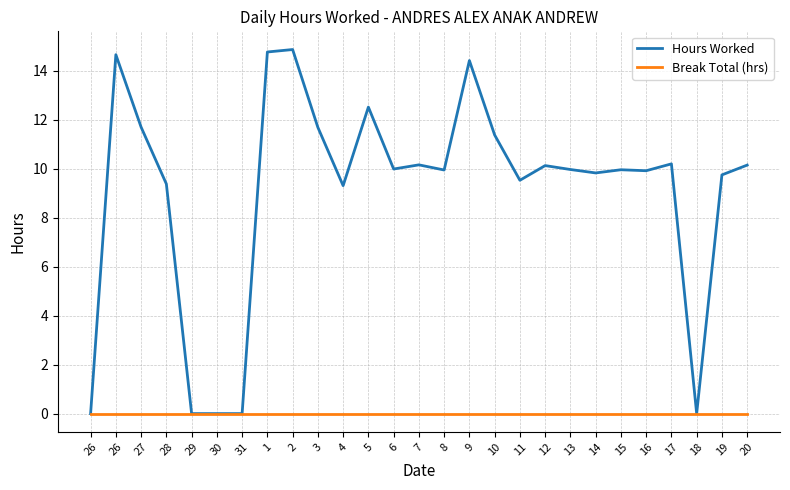

True or false: Hours Worked and Break Total (hrs) cross at least once.

False